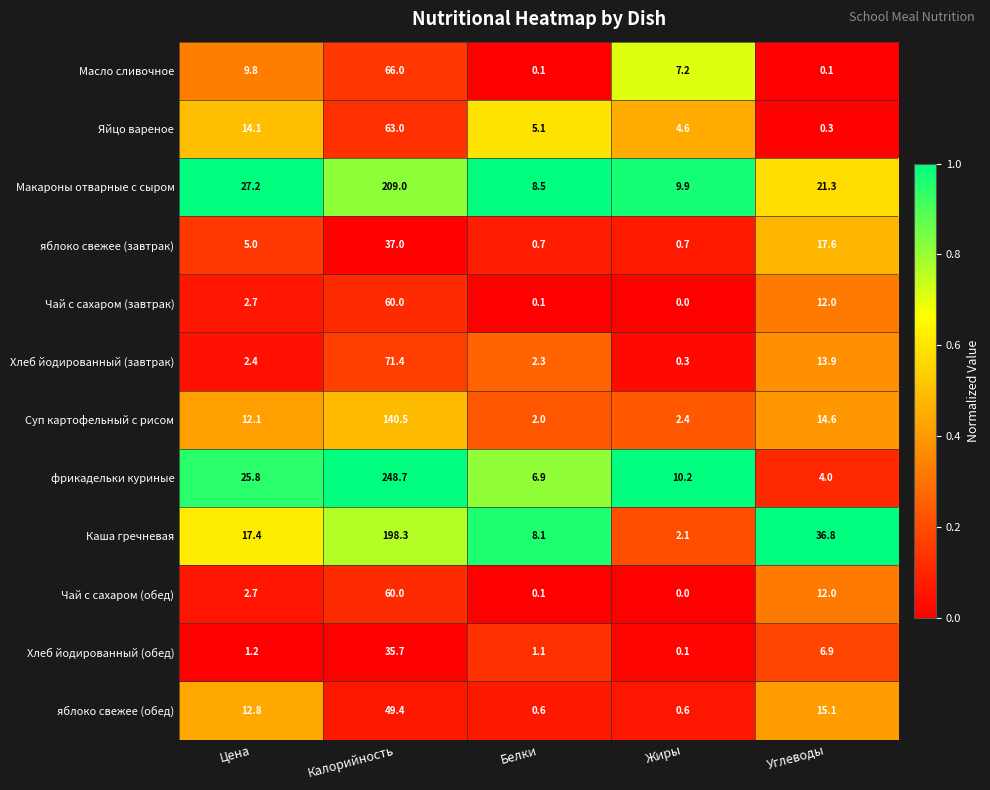

Where does the Суп картофельный с рисом series first go above 12?

Цена